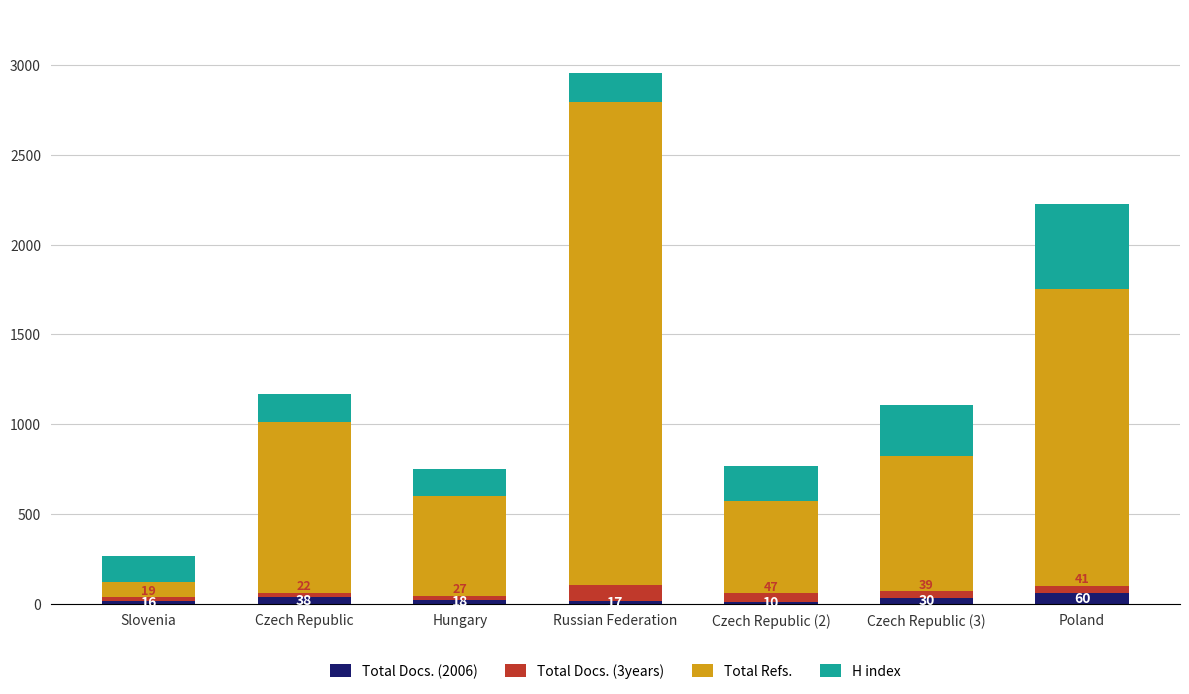

At which category is the sum across all series the highest?

Russian Federation